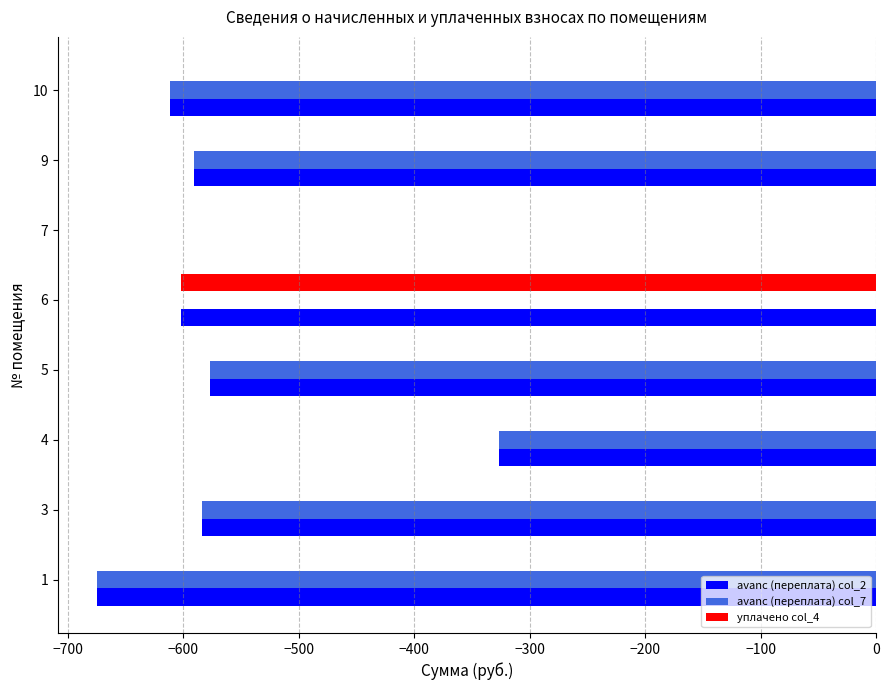

The value of avanс (переплата) col_2 at 9 is -591.2. True or false?

True